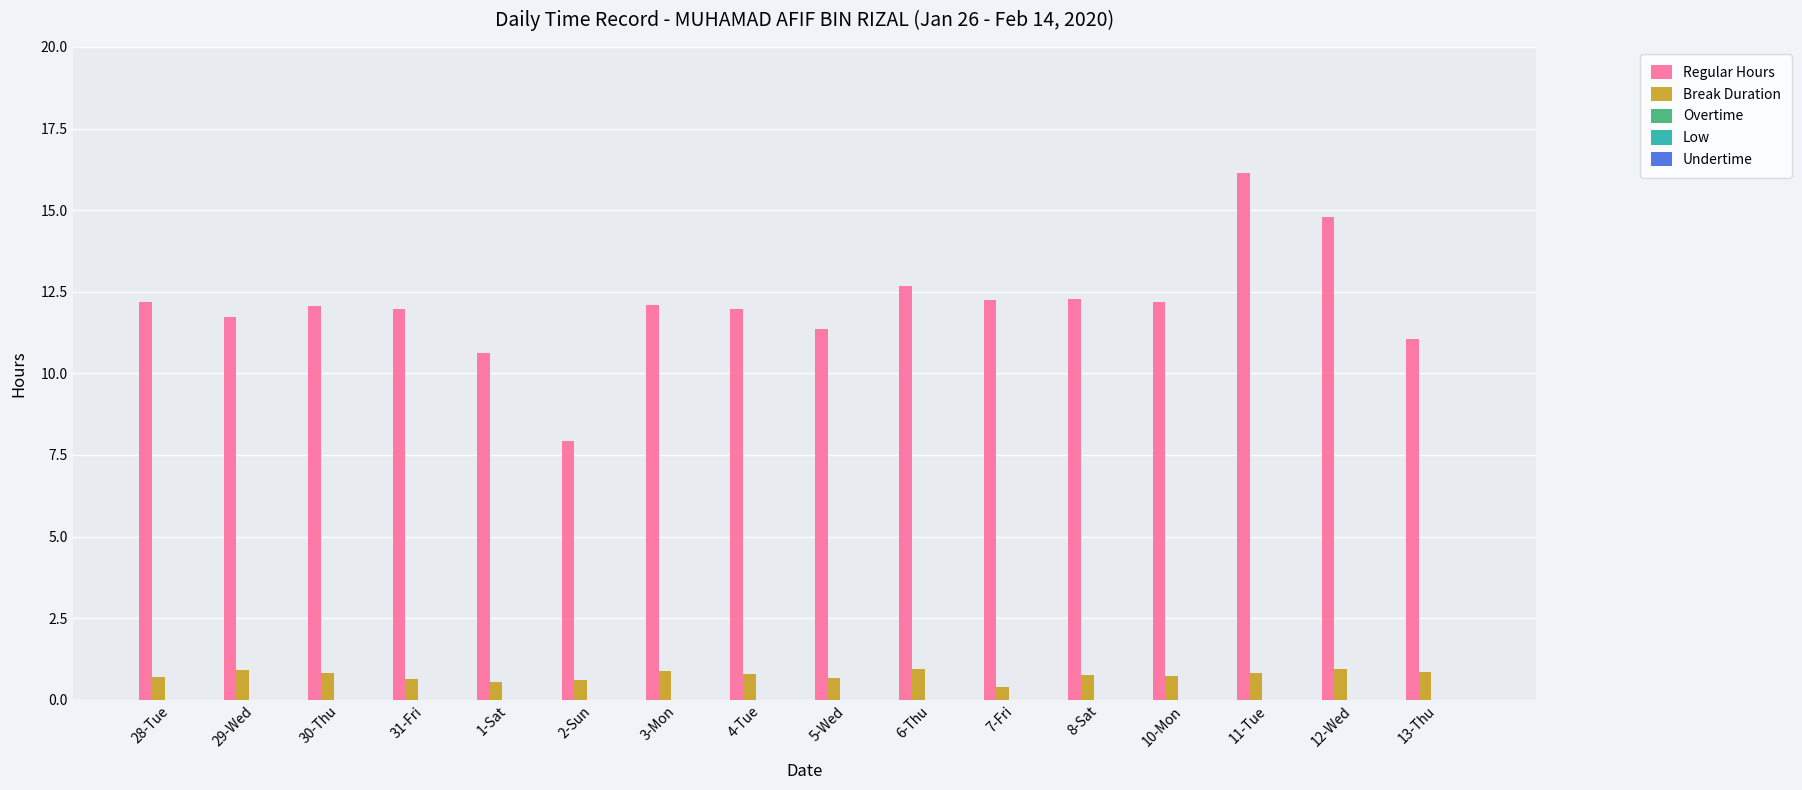

What is the total value across all series at 13-Thu?

11.9